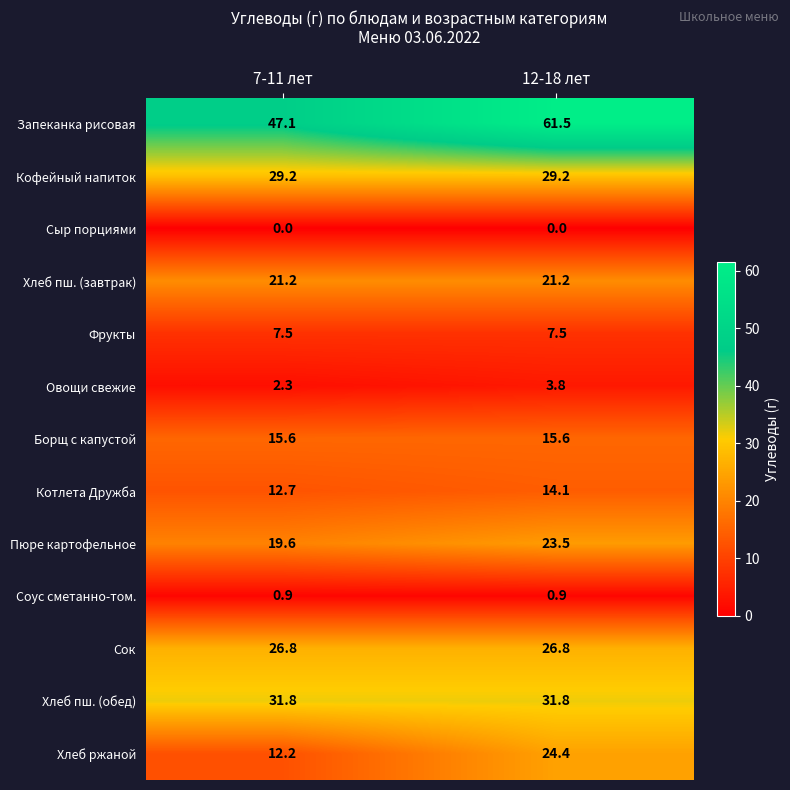

What is the total value across all series at 12-18 лет?

260.3